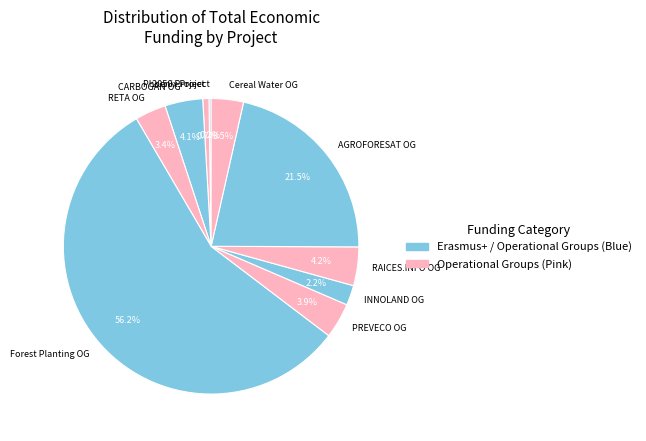

Is there any slice that represents more than half of the pie?

Yes